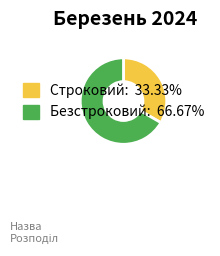

Count the number of slices in the pie.

2